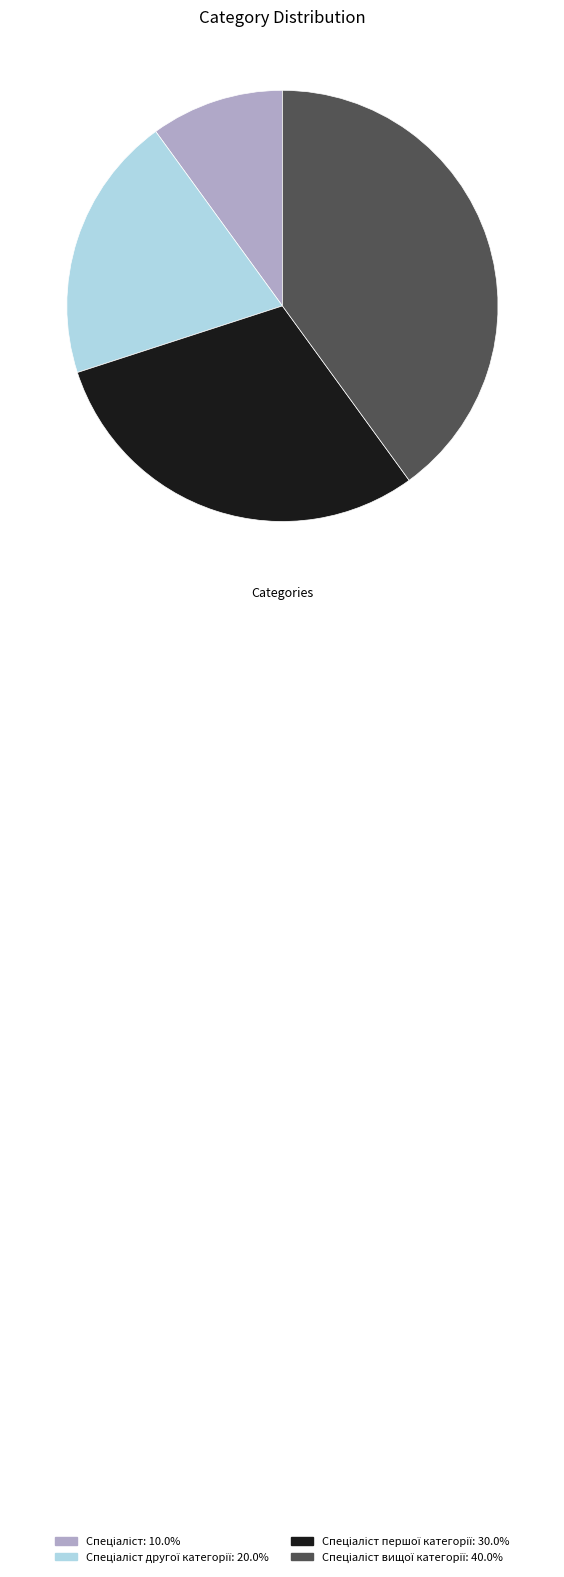

Is there any slice that represents more than half of the pie?

No